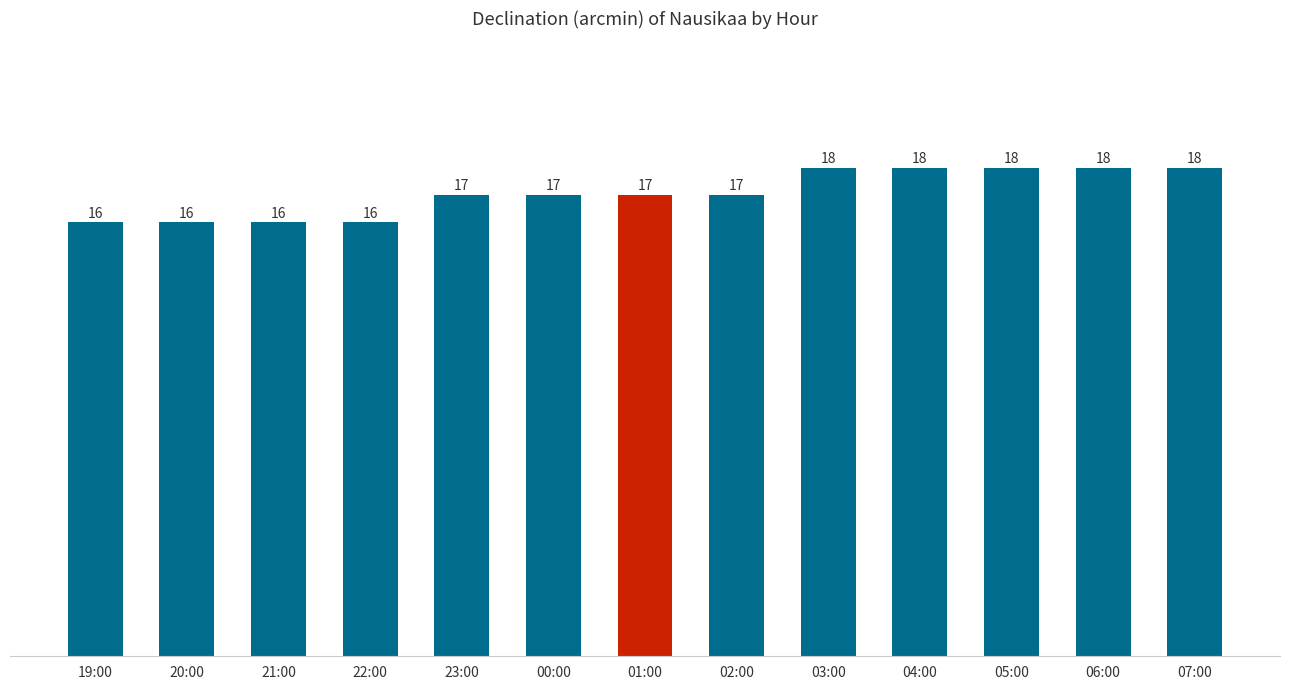

What is the value of the 9th bar from the left?

18